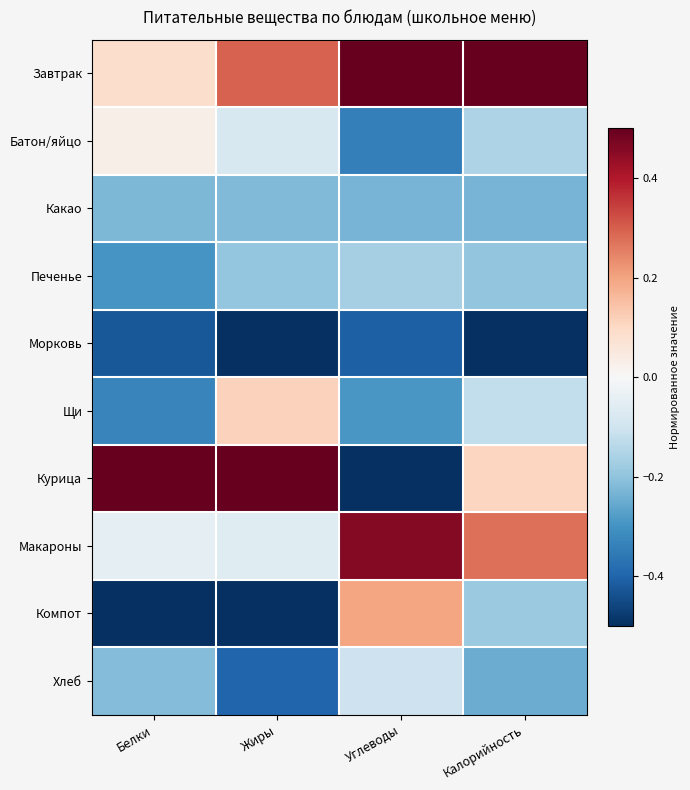

Rank the series by their maximum value, from lowest to highest.

Морковь, Какао, Печенье, Хлеб, Батон/яйцо, Щи, Компот, Макароны, Завтрак, Курица